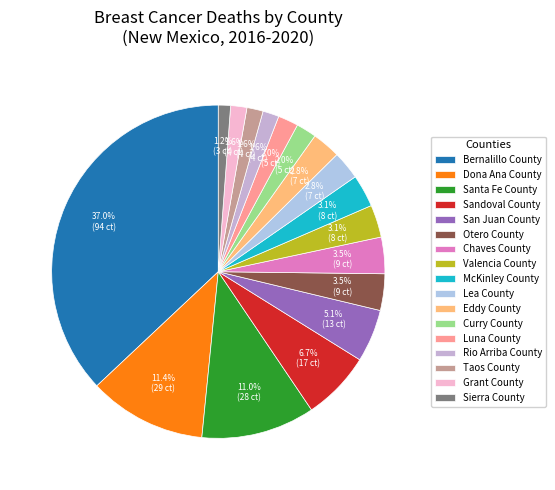

How many segments does this pie chart have?

17